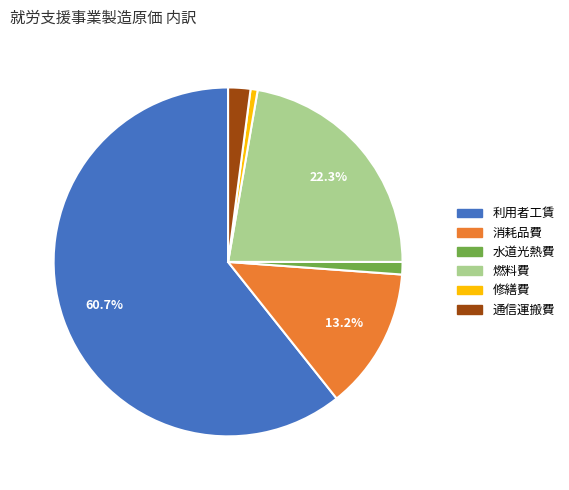

What portion of the pie excludes 燃料費?

77.7%